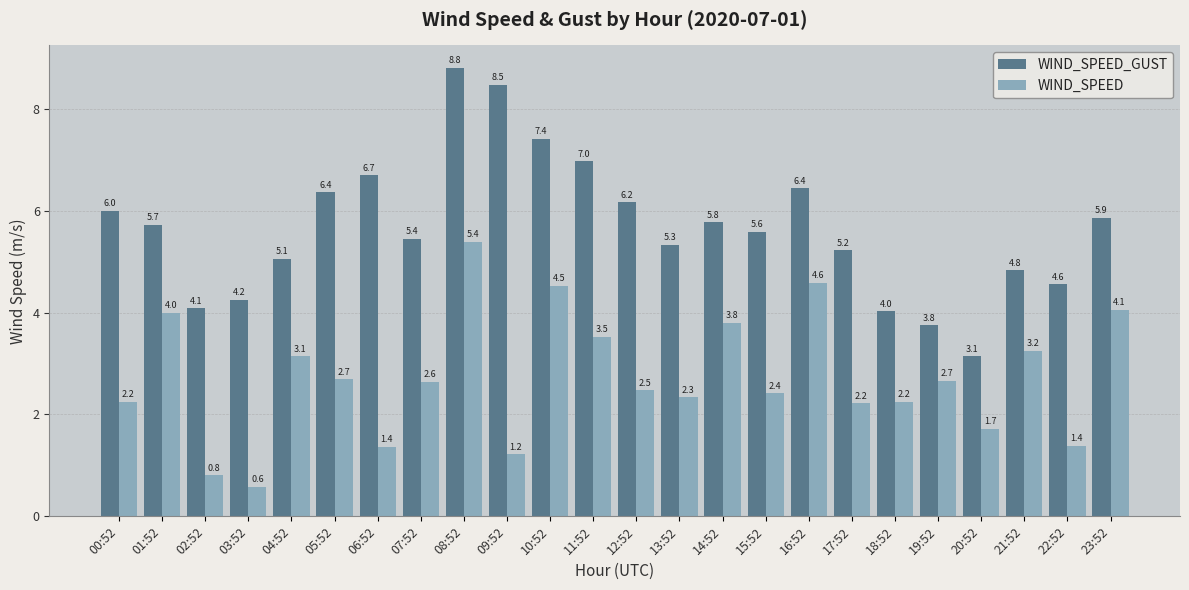

Where does the WIND_SPEED_GUST series first go above 5?

00:52